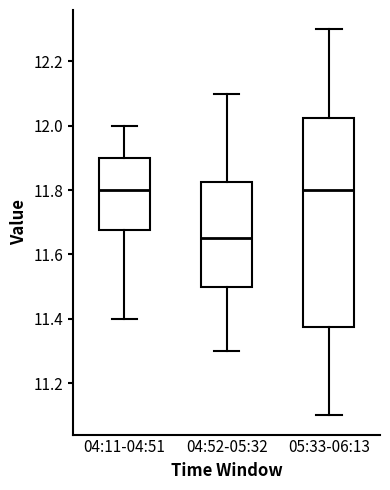

Which box's median line is the lowest?

04:52-05:32